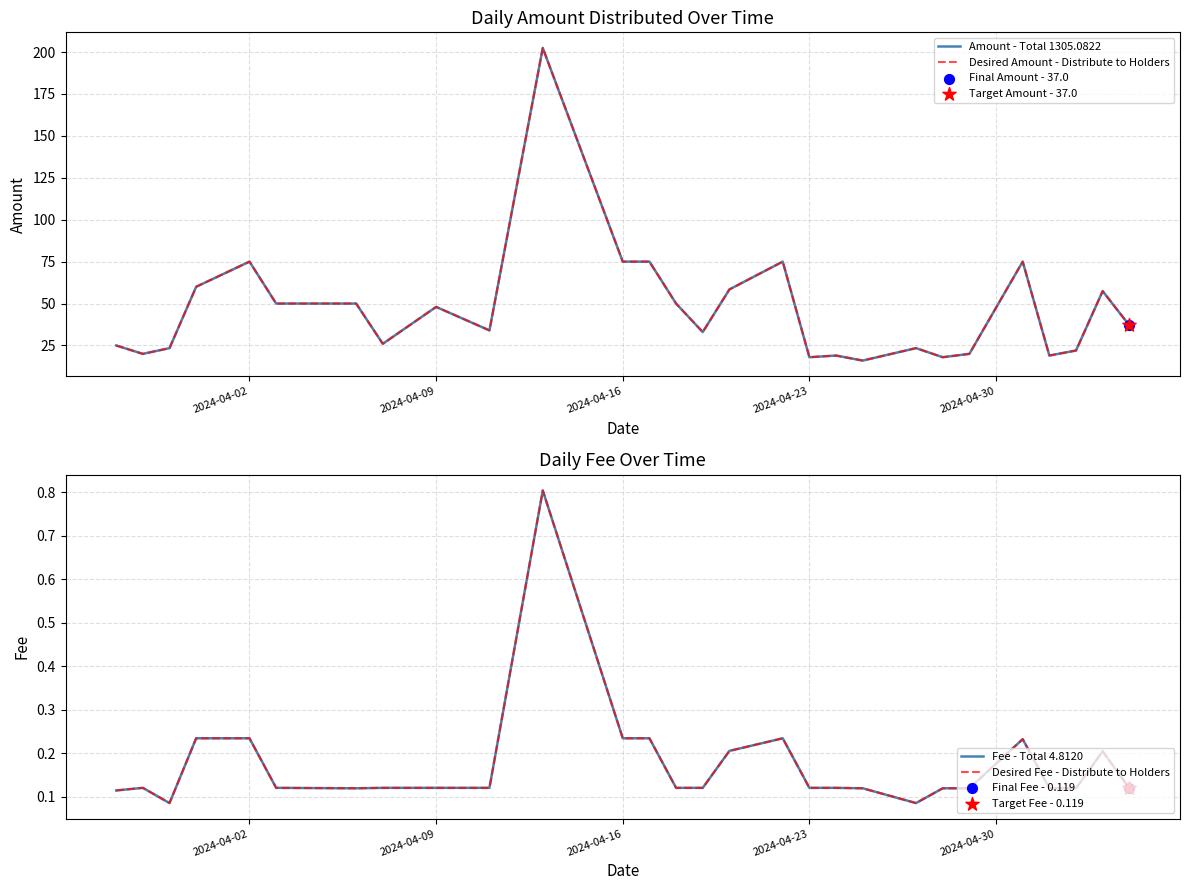

Which series has the widest spread of Y values?

Amount - Total 1305.0822